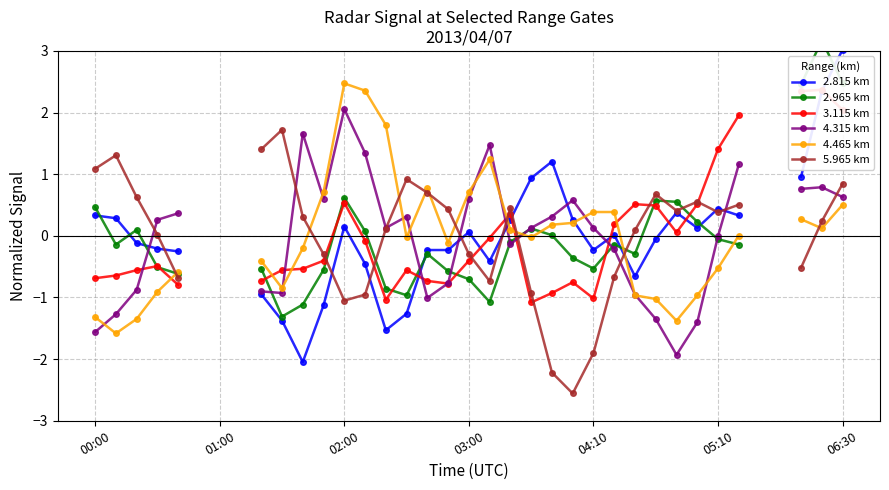

How many values in 5.965 km are below zero?

12